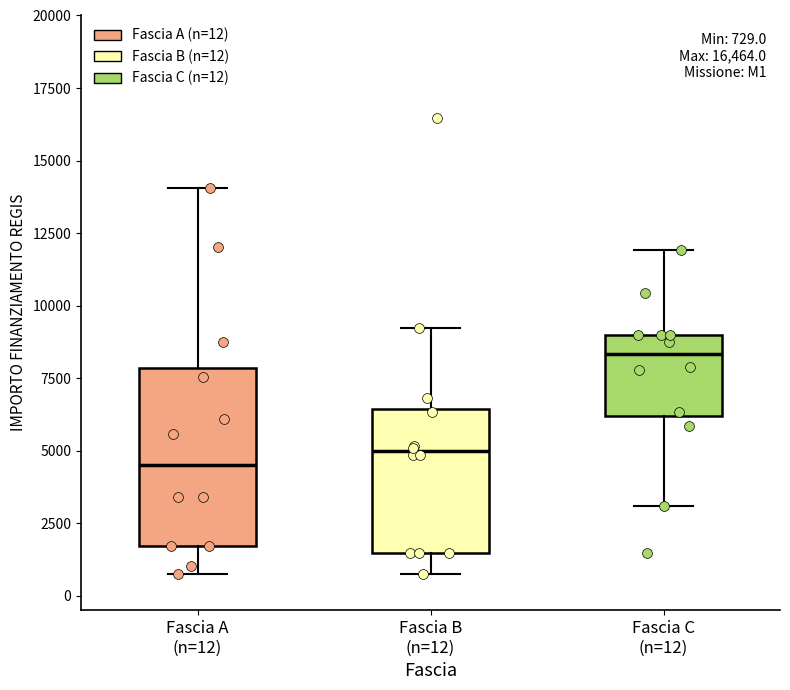

Which box's median line is the highest?

Fascia C (n=12)